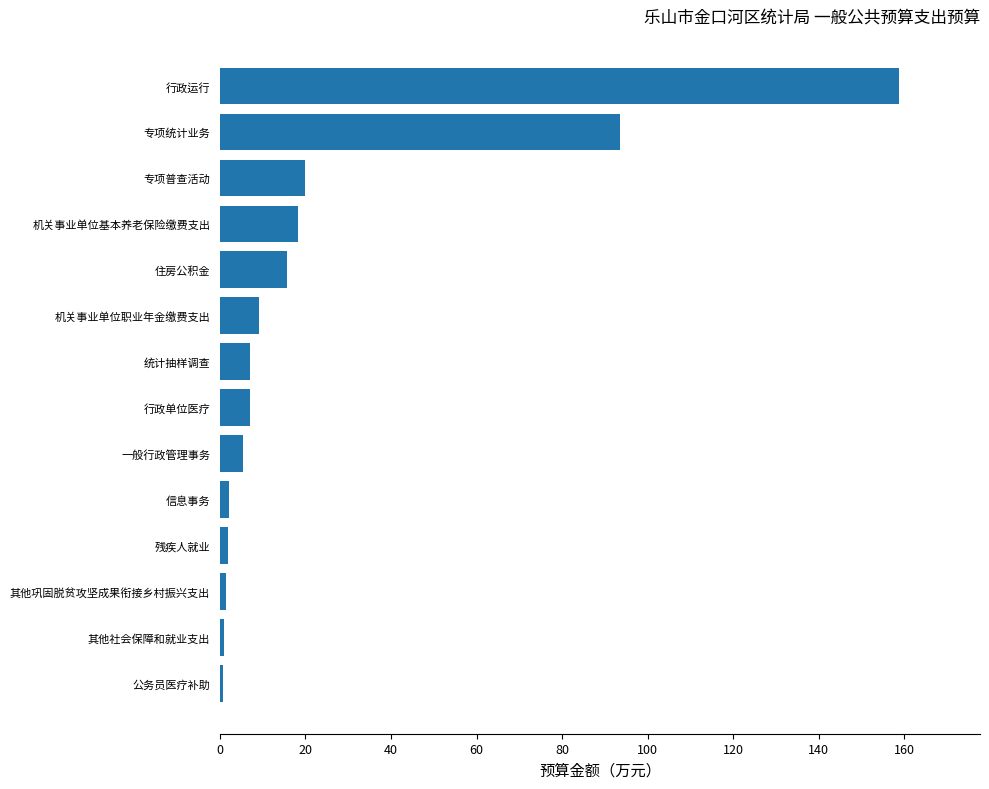

Which has a higher value, 残疾人就业 or 行政单位医疗?

行政单位医疗